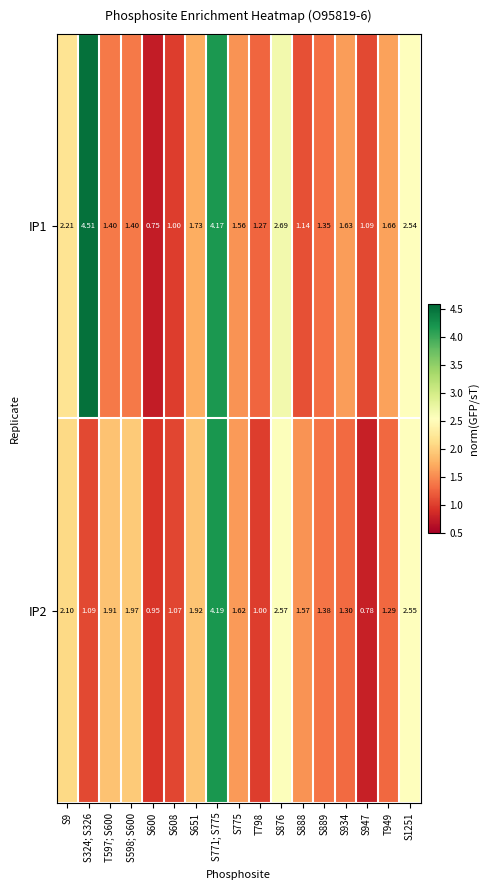

Which label corresponds to the smallest value in the chart?

S600